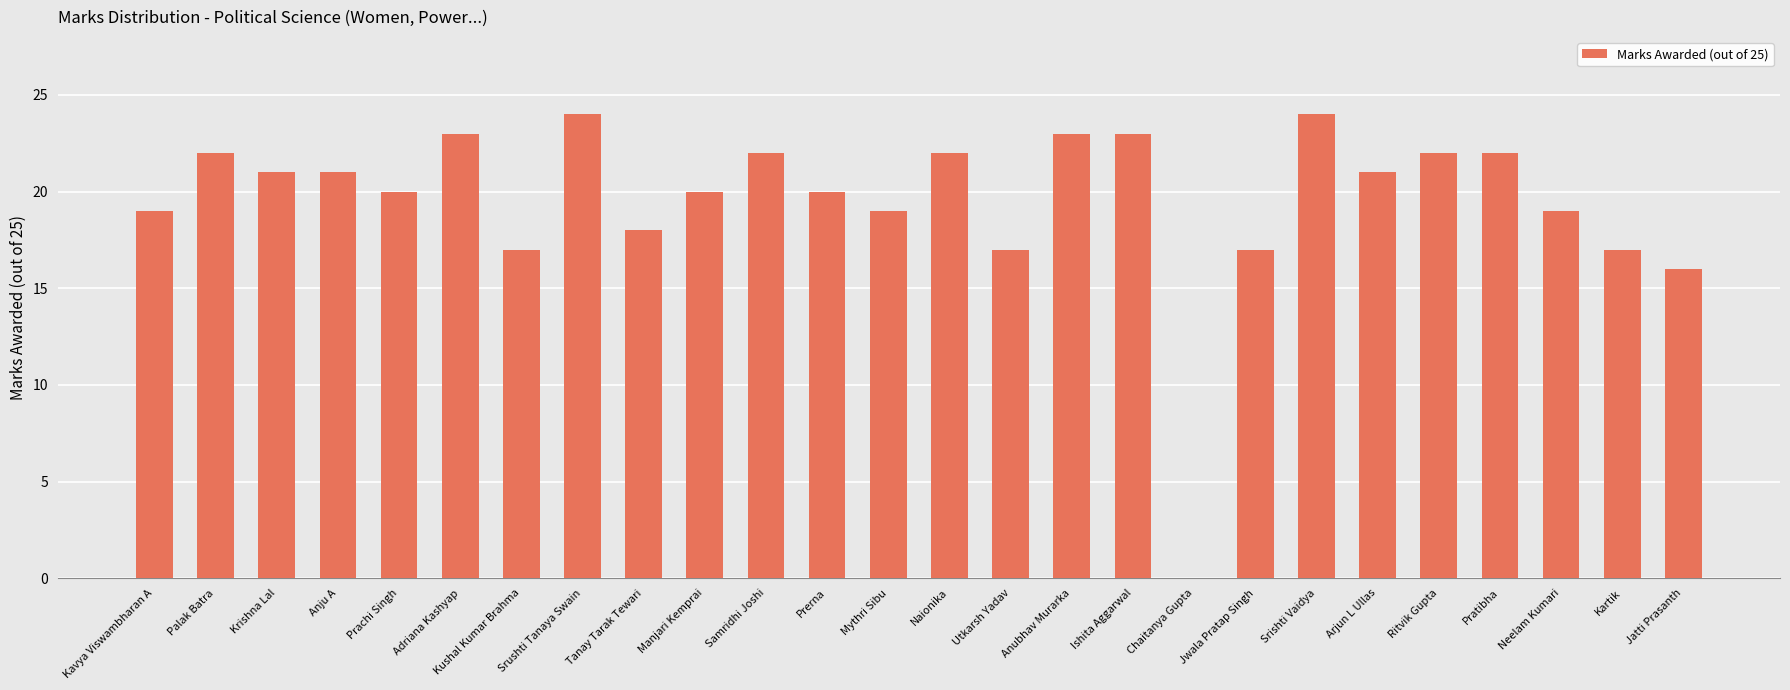

What is the change in value from Mythri Sibu to Utkarsh Yadav?

-2